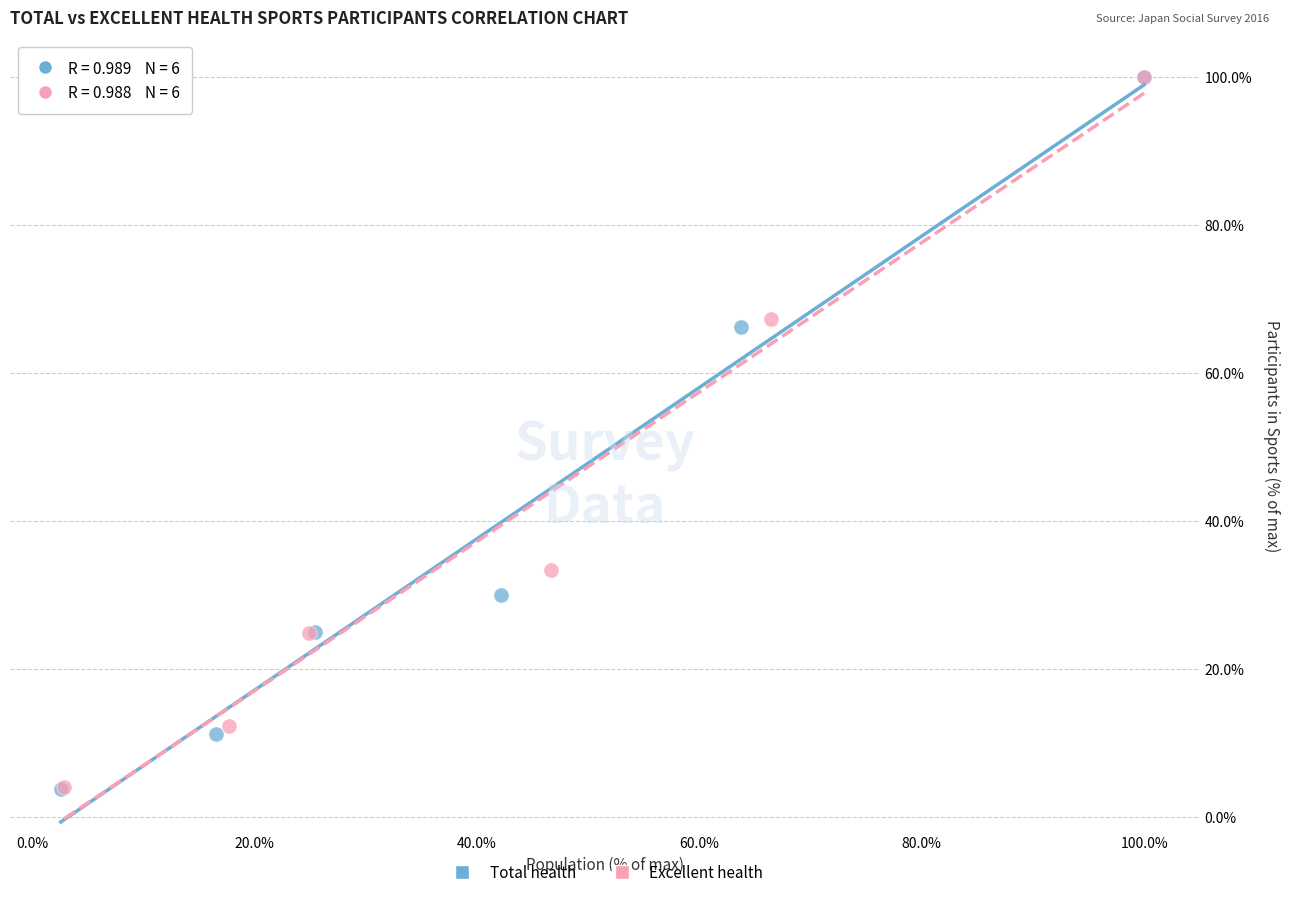

Which series has the widest spread of Y values?

Total health